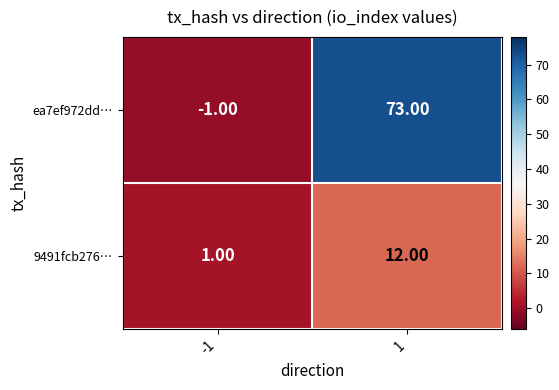

Rank the series at -1 from highest to lowest value.

9491fcb276…, ea7ef972dd…